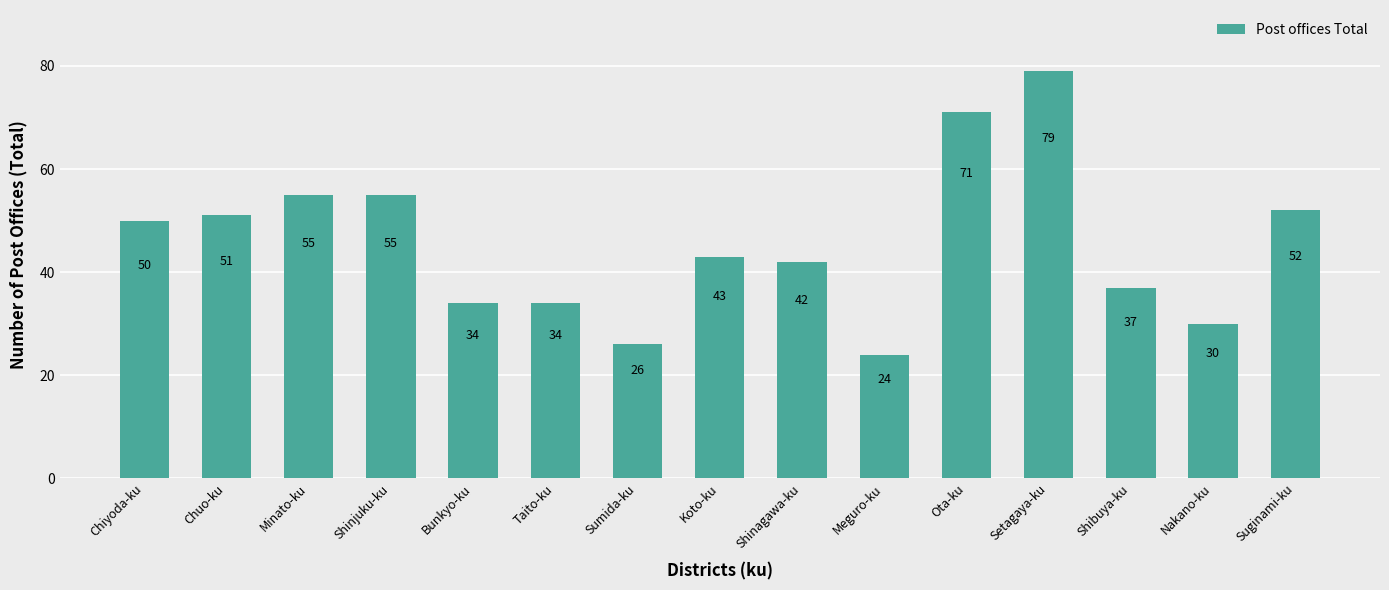

What is the smallest value displayed?

24